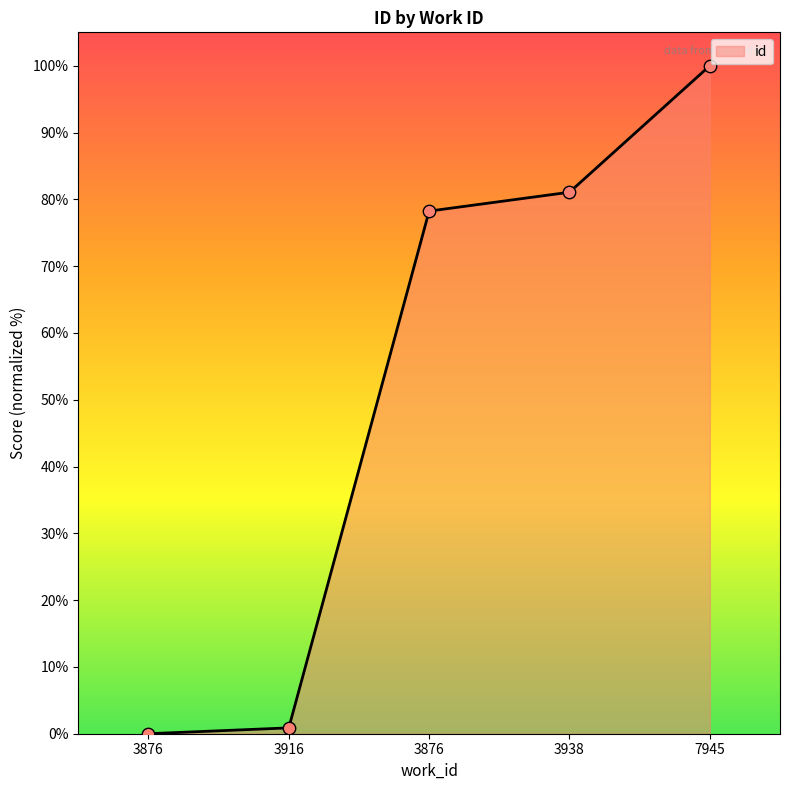

What is the change in value from 3876 to 3916?

+0.9